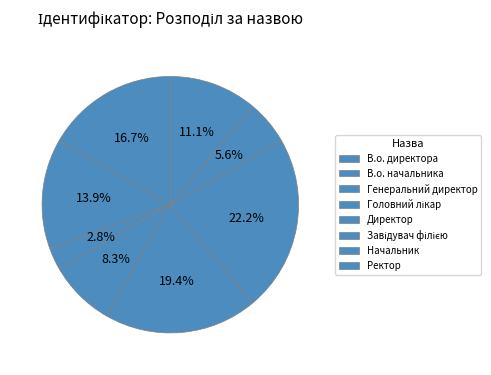

To the nearest percent, what is the difference between the Генеральний директор and Директор slice percentages?

17%